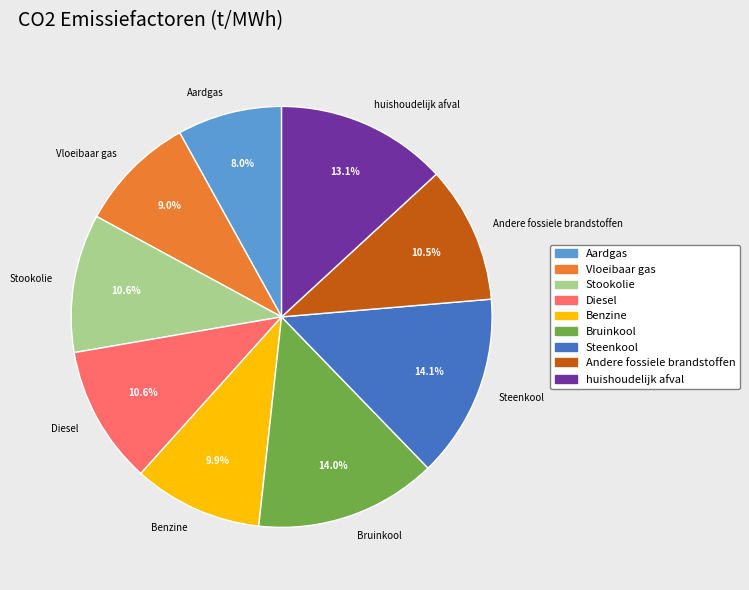

What is the smallest slice in the pie chart?

Aardgas